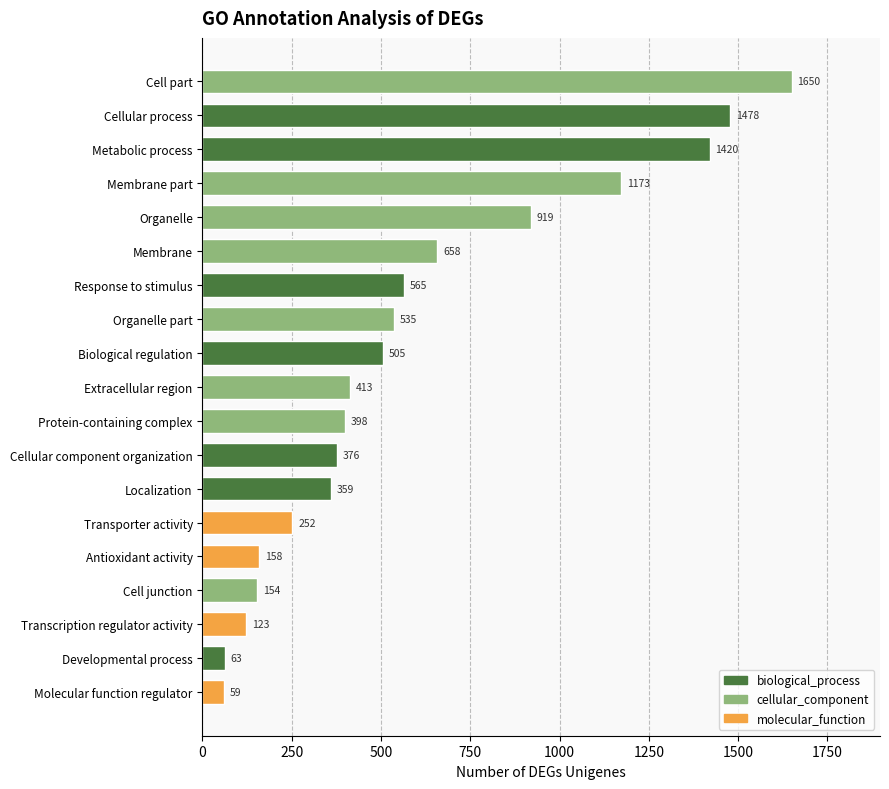

Does the chart contain any negative values?

No